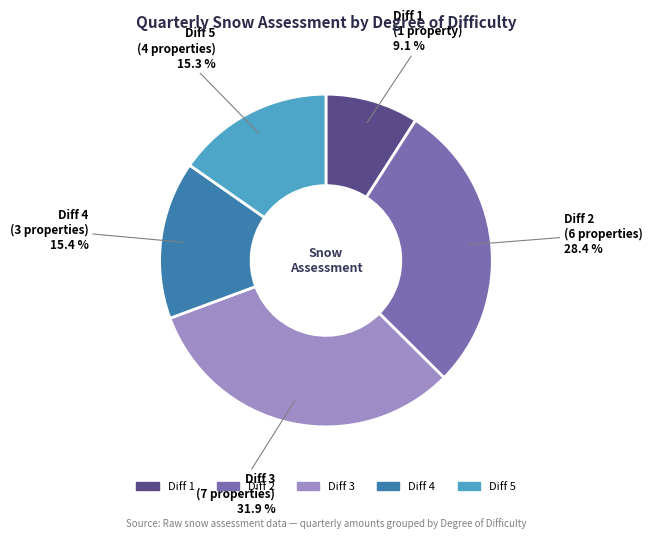

Does any single category account for the majority?

No